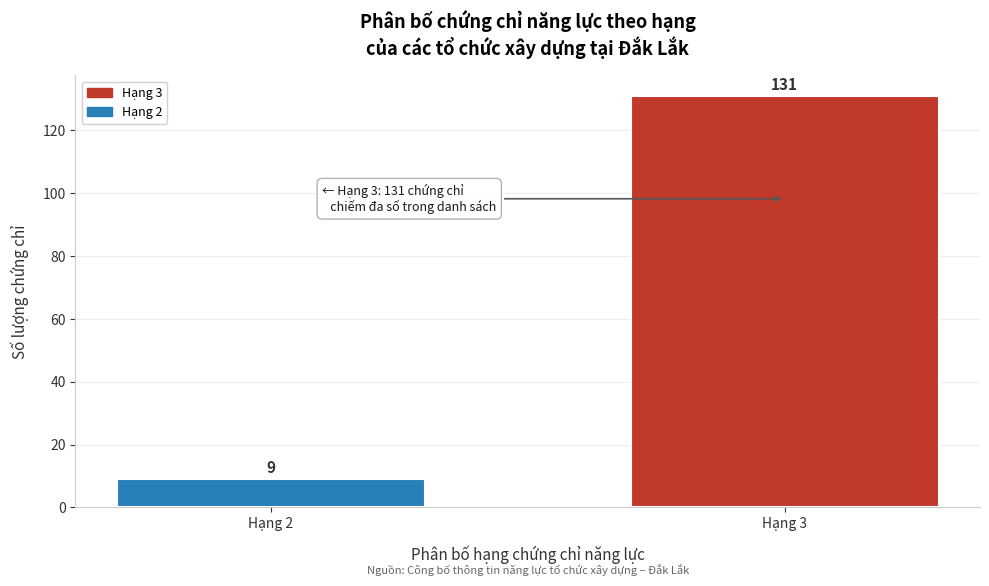

Reading right to left, transcribe all the data shown in this chart.

131	9